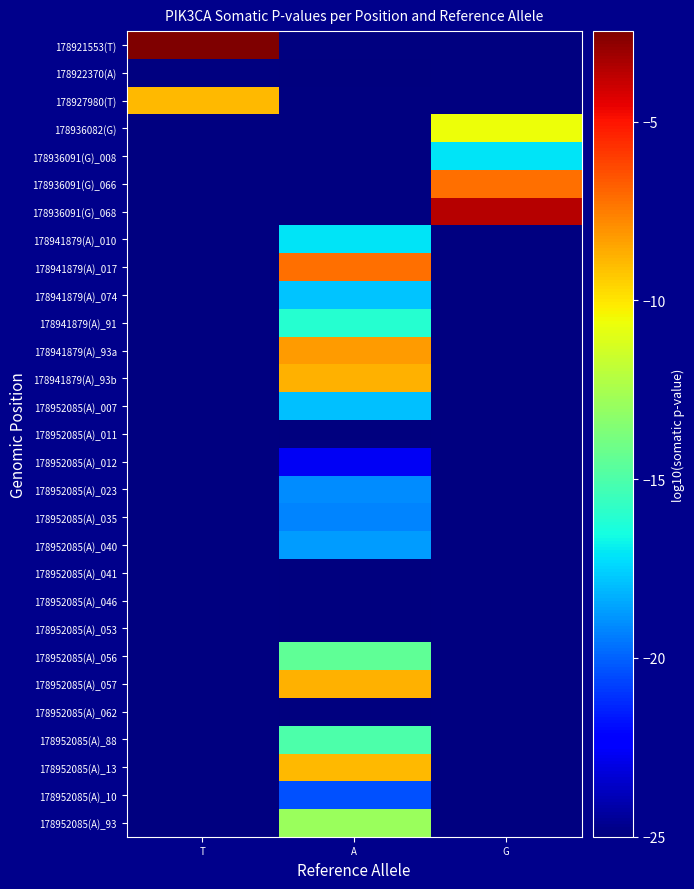

Which series has the largest range (max minus min)?

178921553(T)